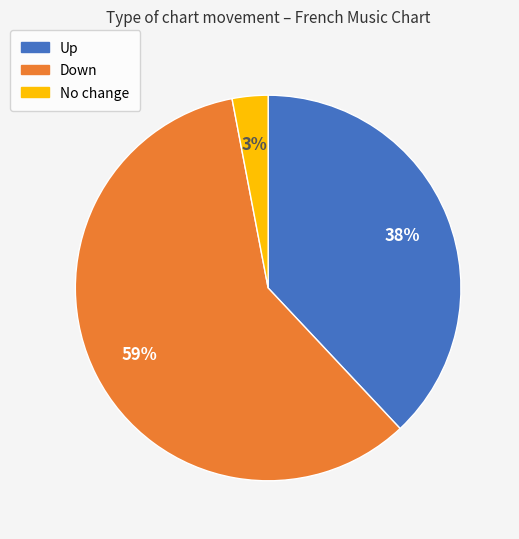

Does any single category account for the majority?

Yes